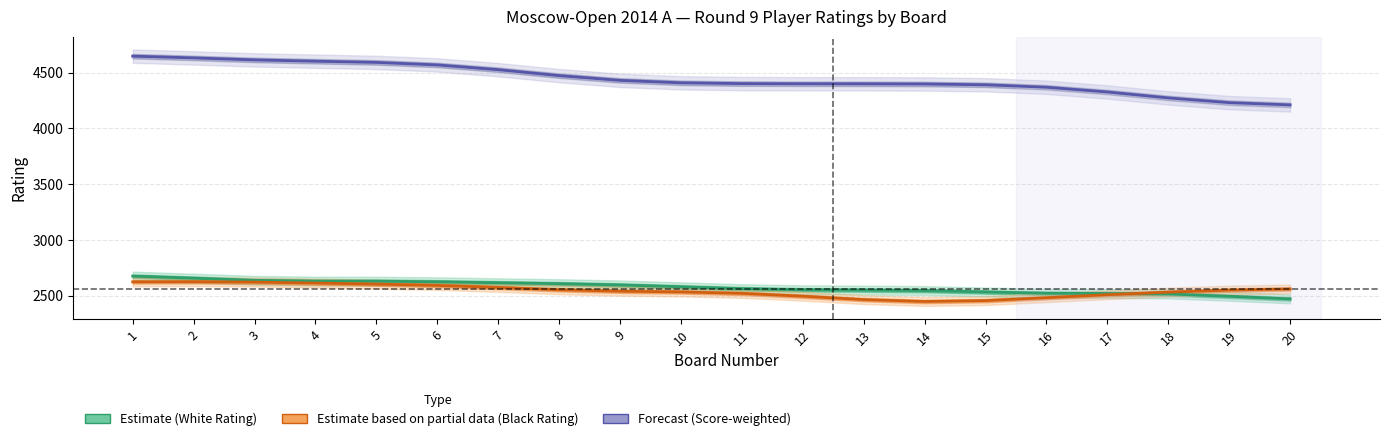

Which series has the widest spread of values?

Forecast (Score-weighted)